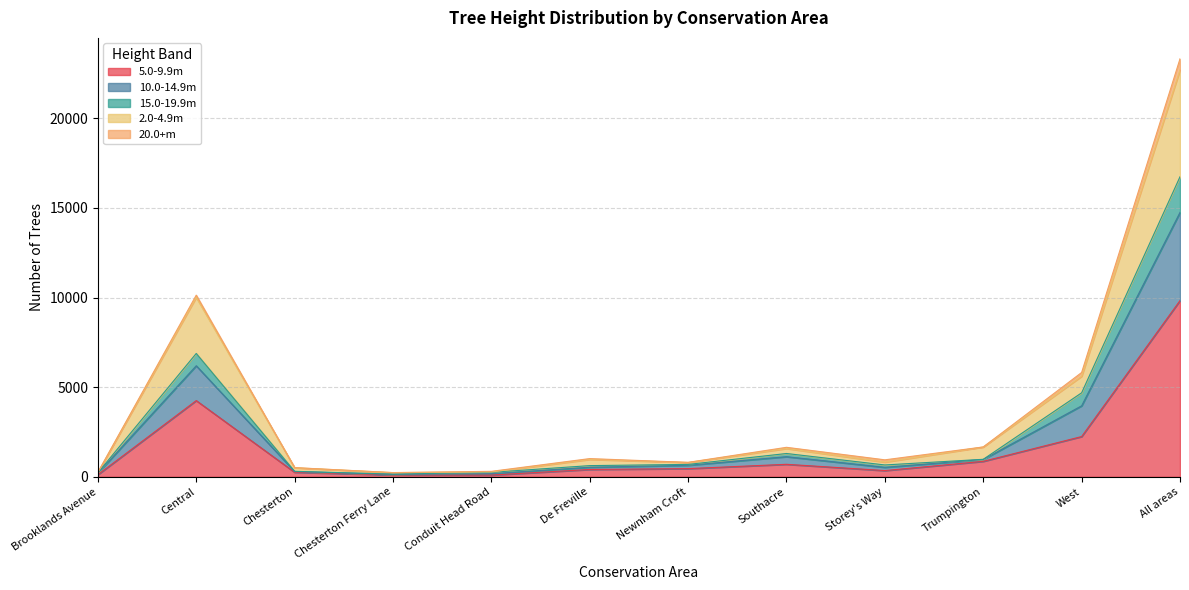

Which category has the highest value in the 5.0-9.9m series?

All areas